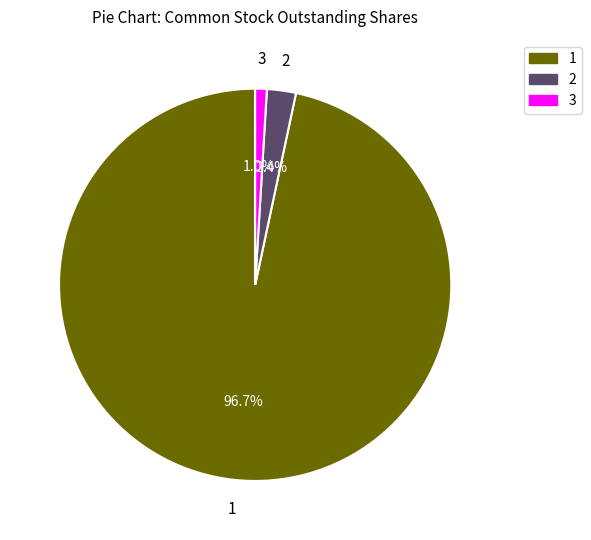

Is there a majority slice in this chart?

Yes